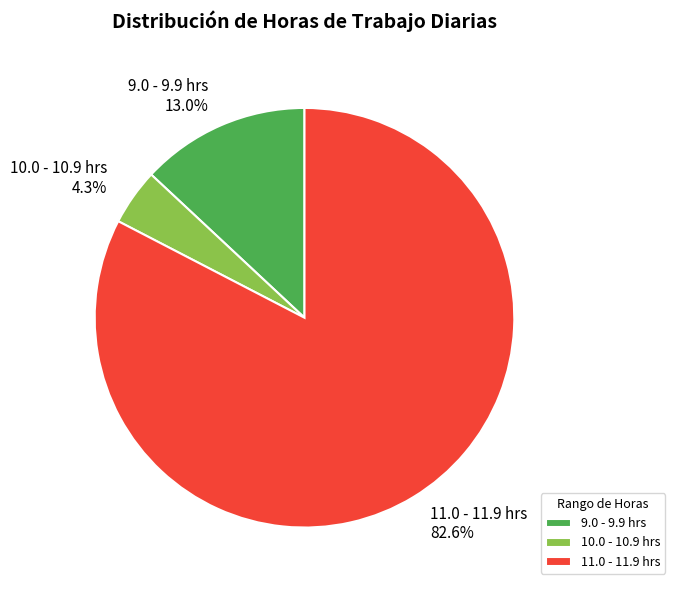

How many slices are in this pie chart?

3